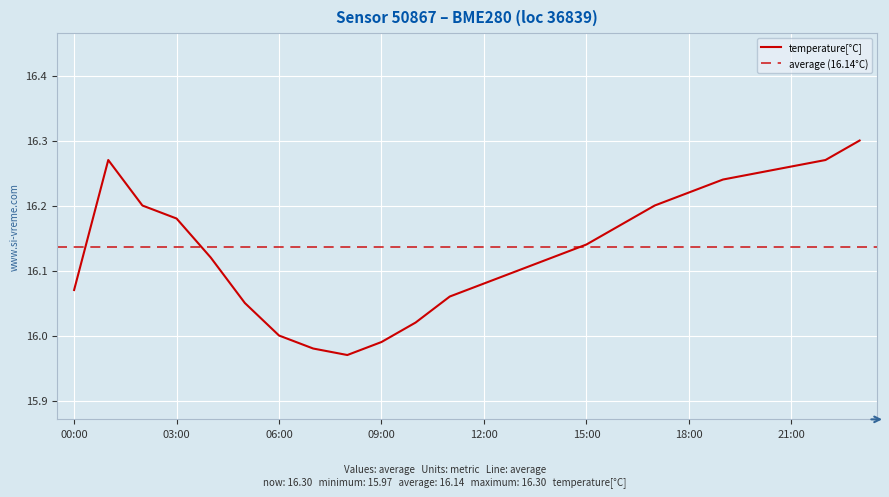

At which category does the chart reach its minimum across all series?

08:00